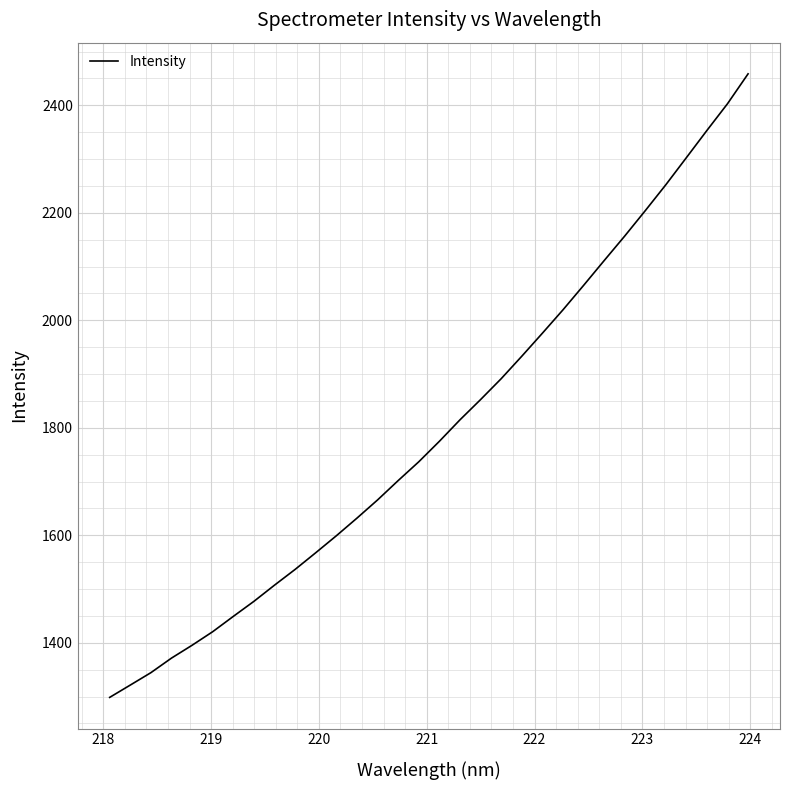

What is the difference between the maximum and minimum values?

1160.0